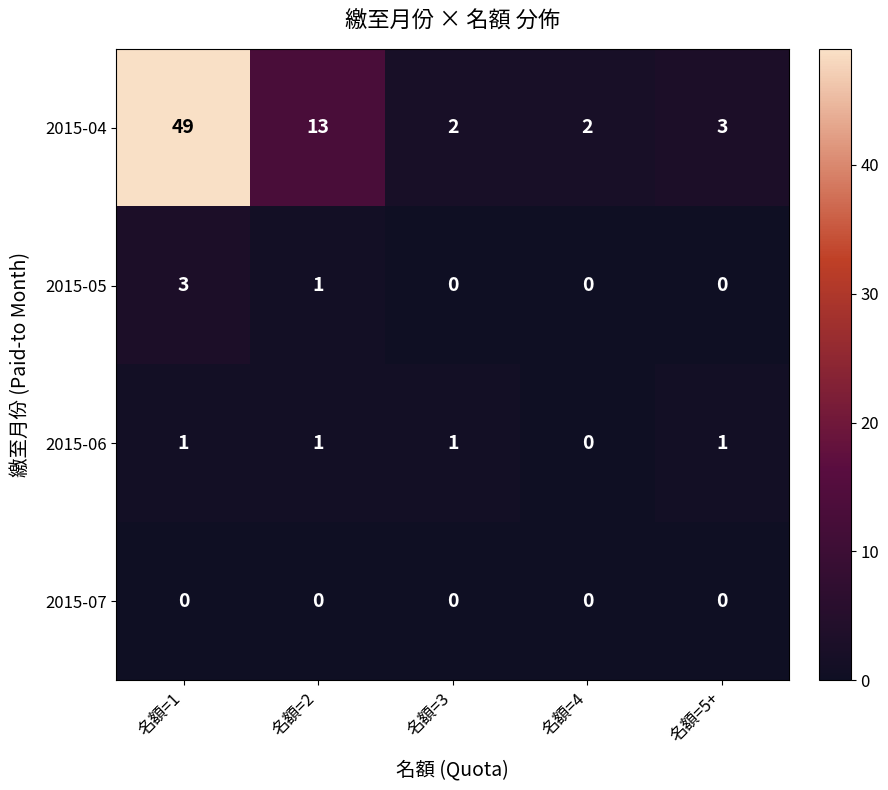

Reading left to right, list all the values displayed in this chart.

2015-04: 名額=1=49	名額=2=13	名額=3=2	名額=4=2	名額=5+=3
2015-05: 名額=1=3	名額=2=1	名額=3=0	名額=4=0	名額=5+=0
2015-06: 名額=1=1	名額=2=1	名額=3=1	名額=4=0	名額=5+=1
2015-07: 名額=1=0	名額=2=0	名額=3=0	名額=4=0	名額=5+=0